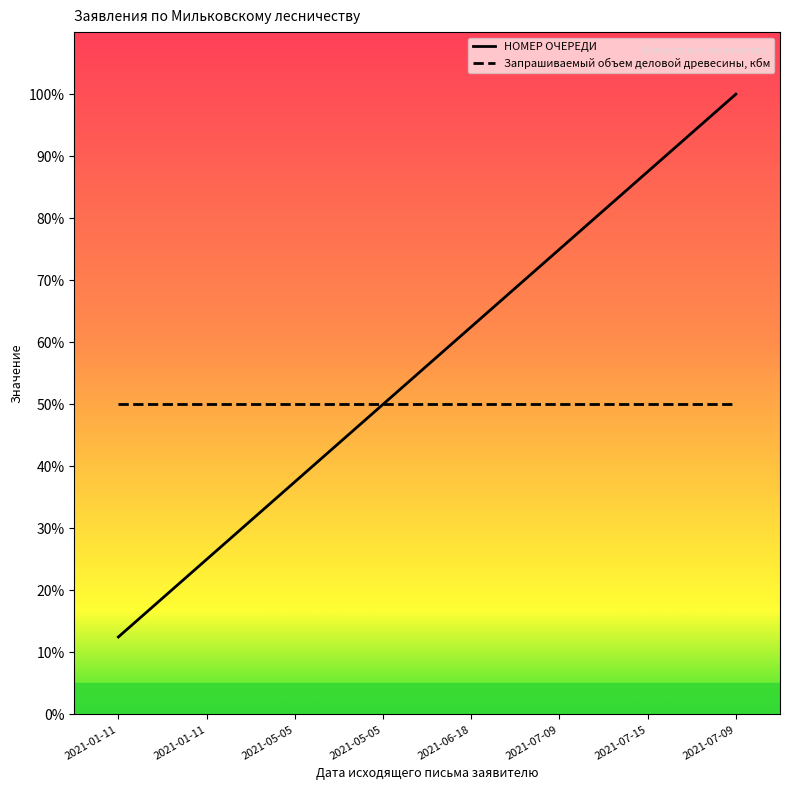

What are all the series names shown in the legend?

НОМЕР ОЧЕРЕДИ, Запрашиваемый объем деловой древесины, кбм